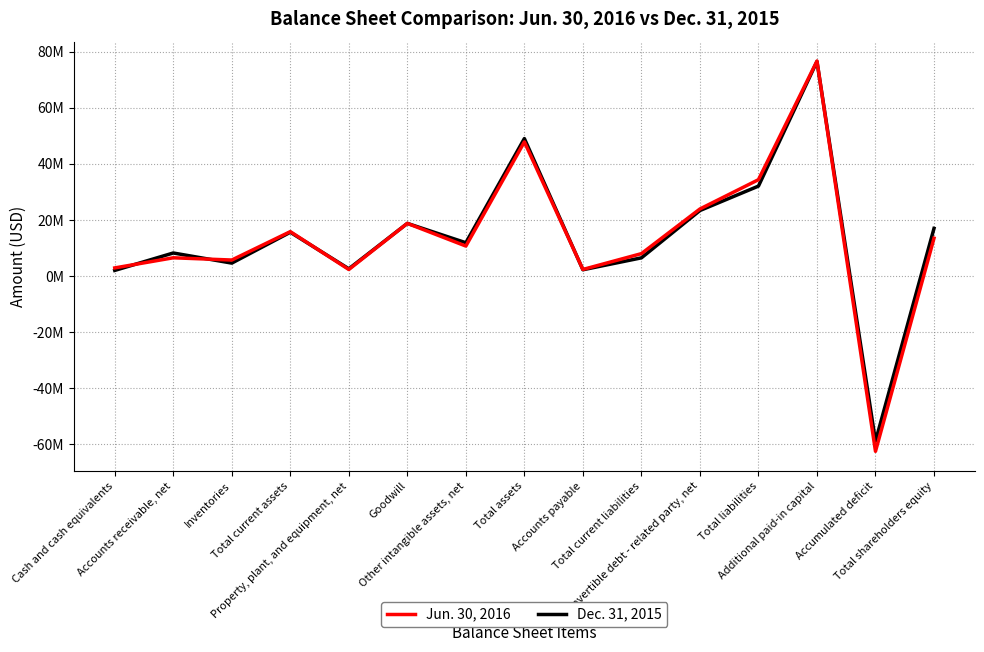

What is the label of the 4th point from the left?

Total current assets